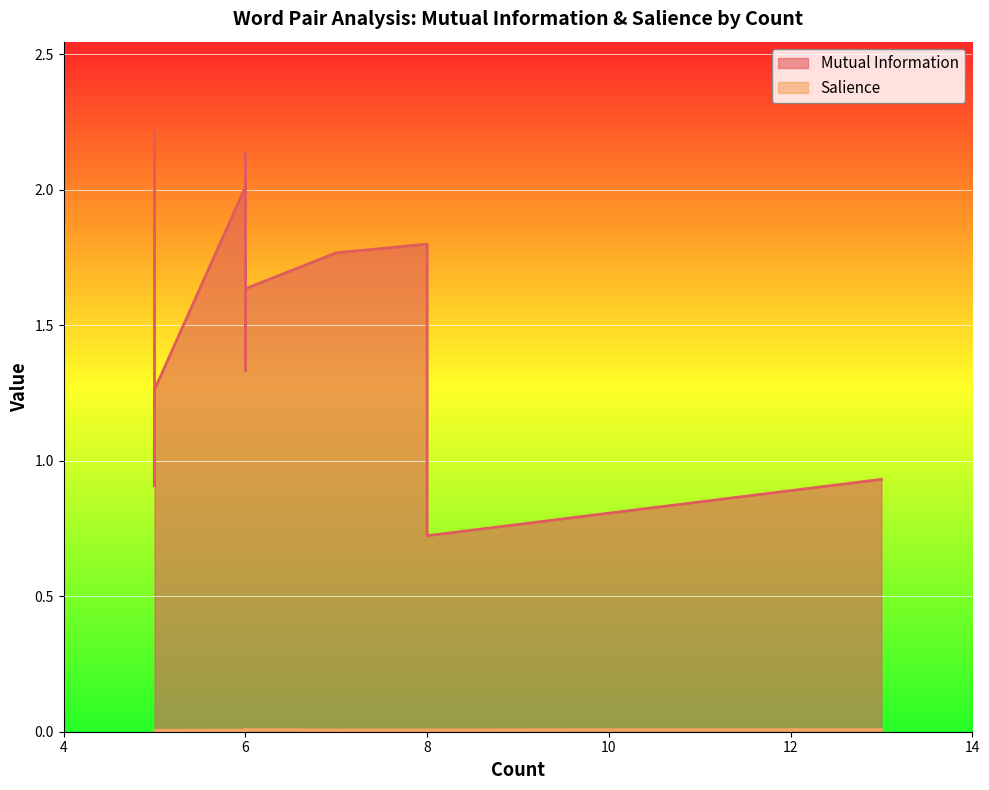

Which series has the widest spread of values?

Mutual Information